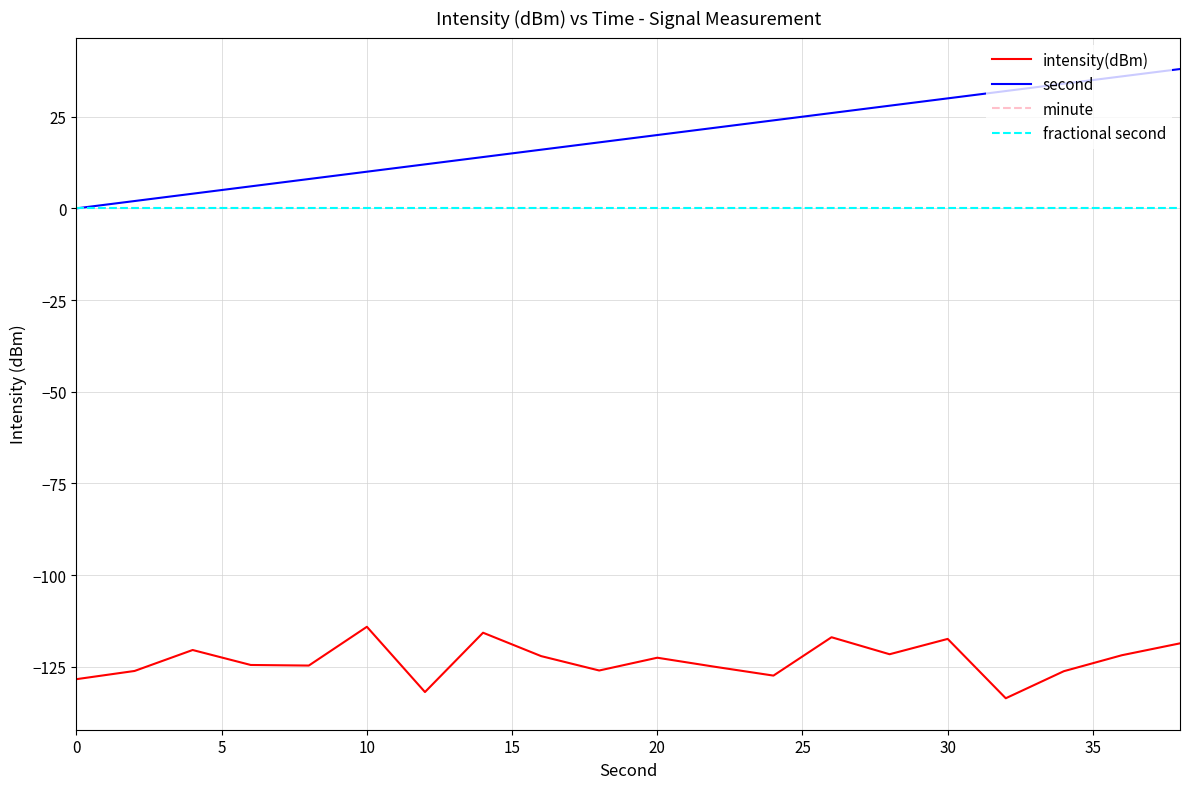

What is the difference between the maximum and minimum values in the second series?

38.0